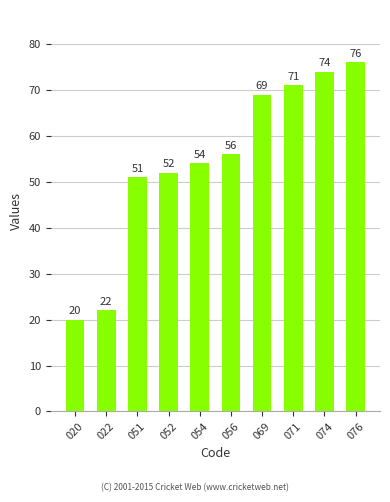

Is it true that the value at 076 is 76?

True